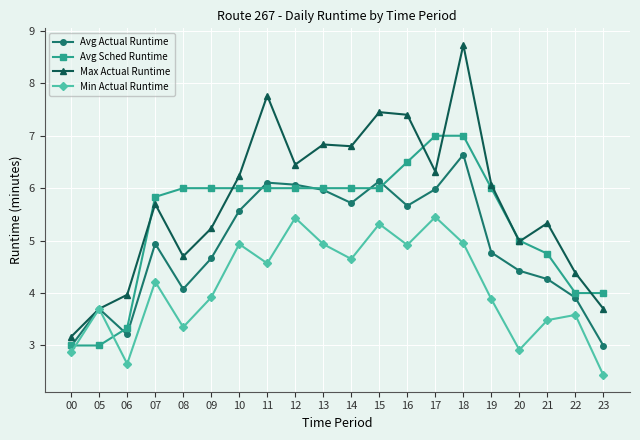

What is the value of the Avg Sched Runtime point at the 5th from the left?

6.0